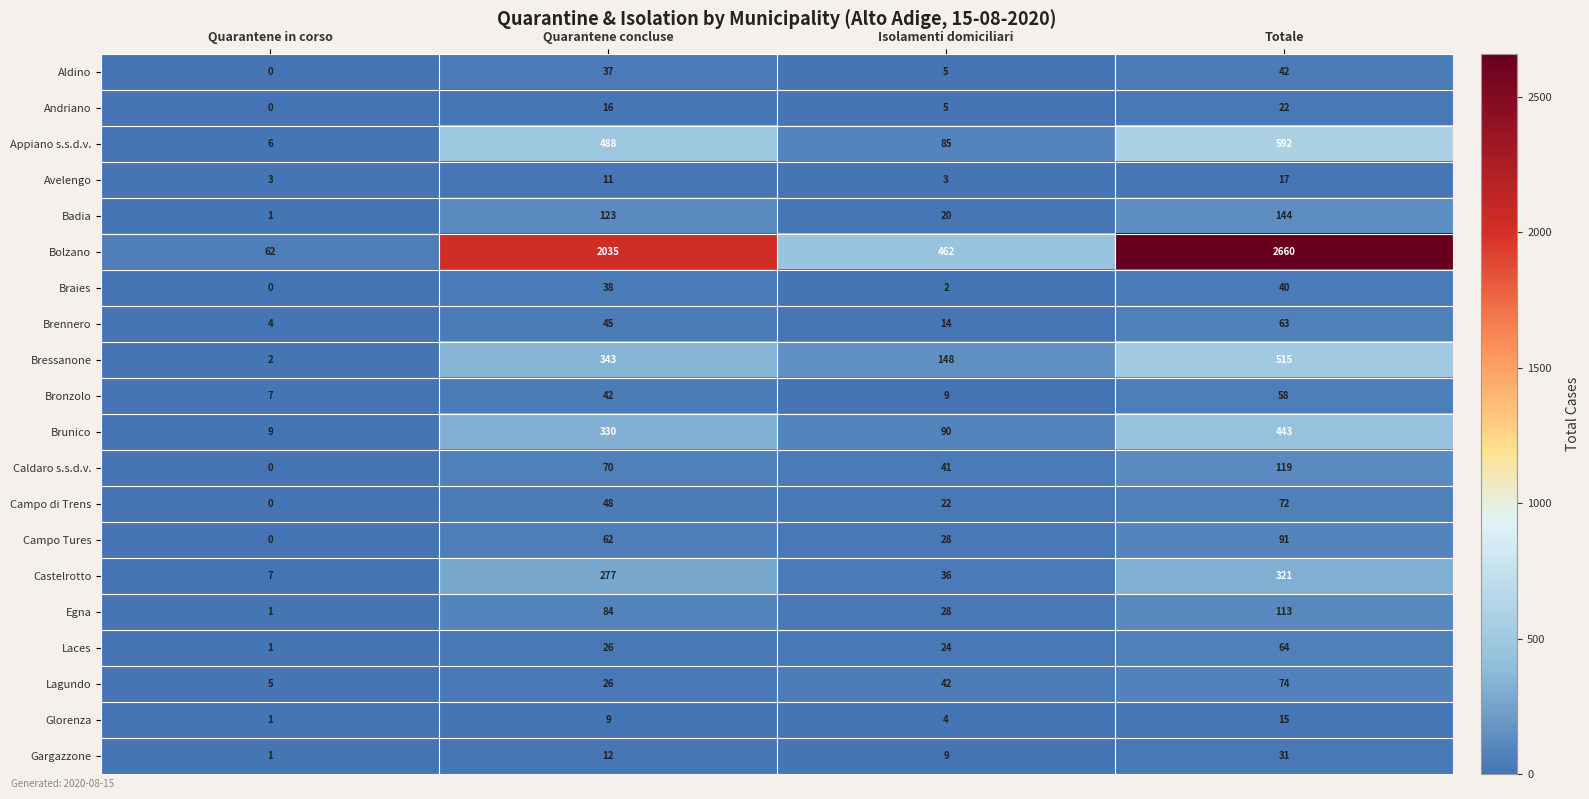

Where is Egna nearest to the value 57?

Quarantene concluse